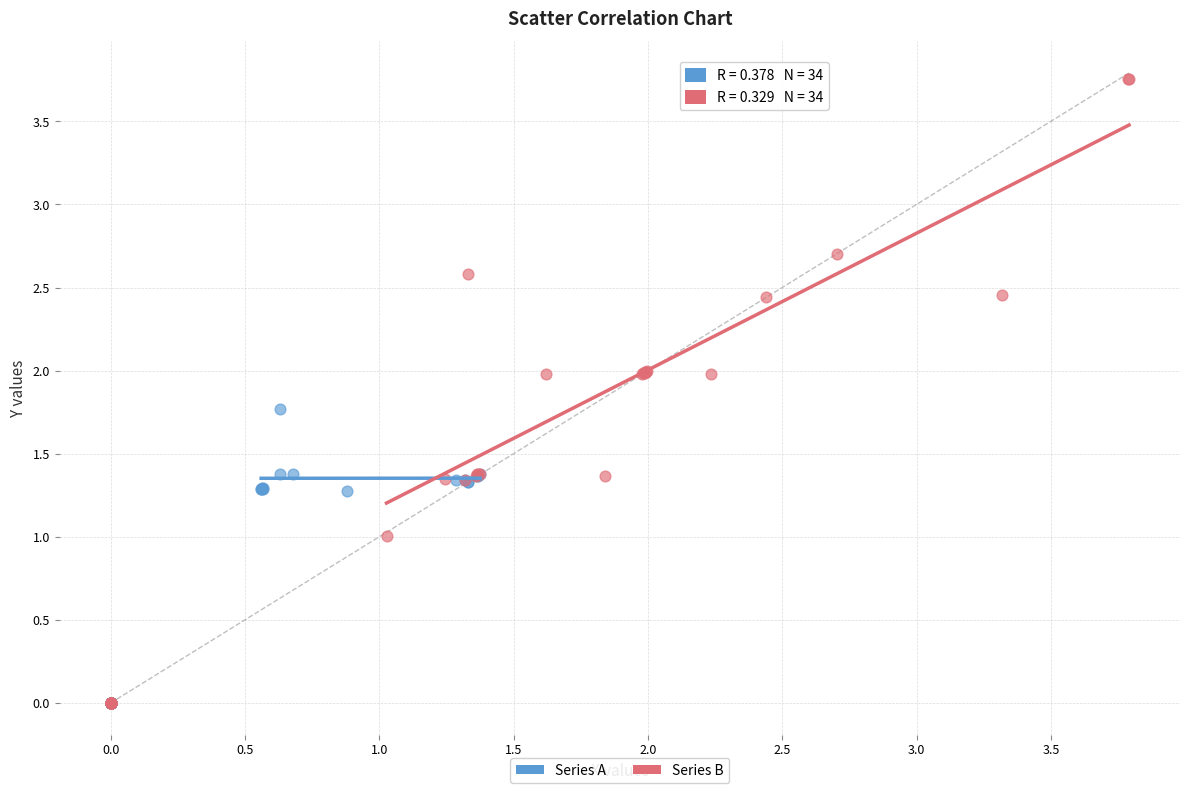

What are all the series names shown in the legend?

Series A, Series B